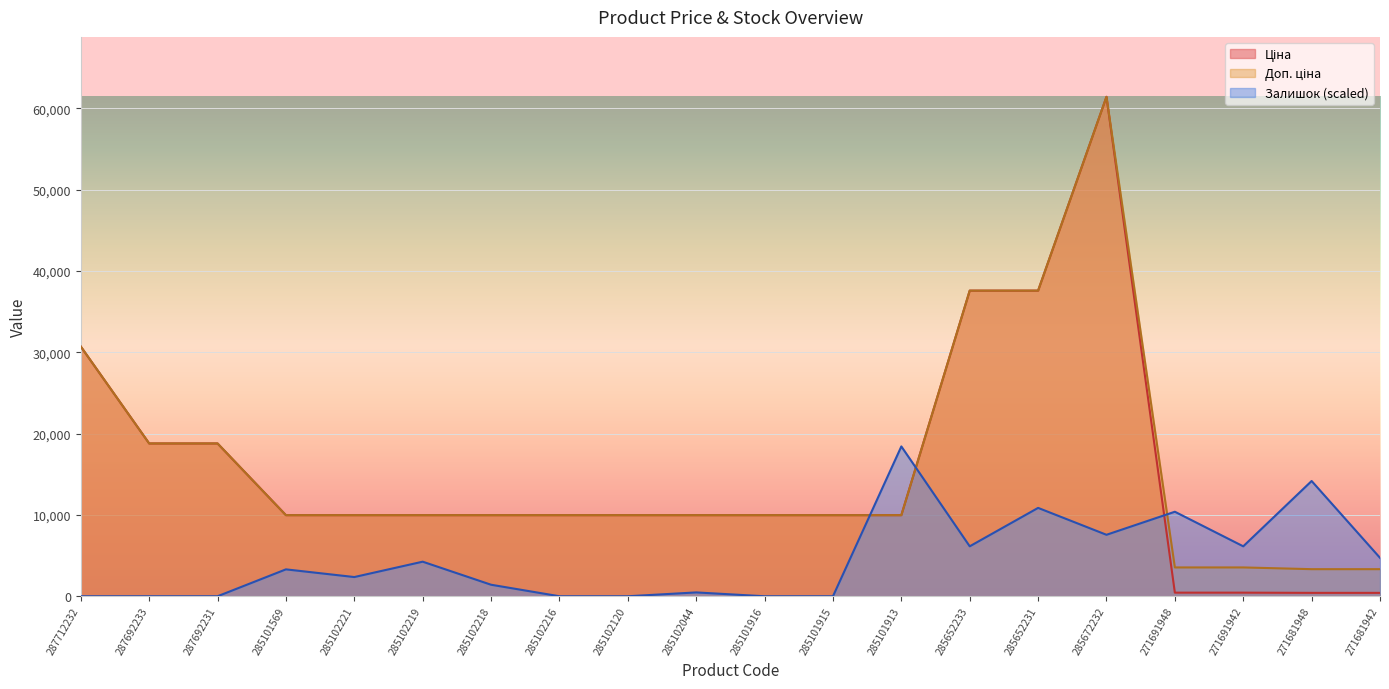

Reading right to left, extract all data points from this chart.

Ціна: 416.6	416.6	443.1	443.1	61434.3	37593.6	37593.6	9975.0	9975.0	9975.0	9975.0	9975.0	9975.0	9975.0	9975.0	9975.0	9975.0	18796.8	18796.8	30717.1
Доп. ціна: 3332.5	3332.5	3545.0	3545.0	61434.3	37593.6	37593.6	9975.0	9975.0	9975.0	9975.0	9975.0	9975.0	9975.0	9975.0	9975.0	9975.0	18796.8	18796.8	30717.1
Залишок: 4725.7	14177.1	6143.4	10396.6	7561.1	10869.1	6143.4	18430.3	0.0	0.0	472.6	0.0	0.0	1417.7	4253.1	2362.9	3308.0	0.0	0.0	0.0